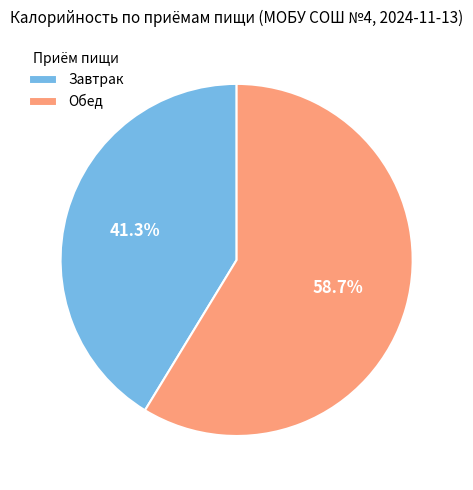

Combined, what portion of the pie is Завтрак and Обед?

100.0%